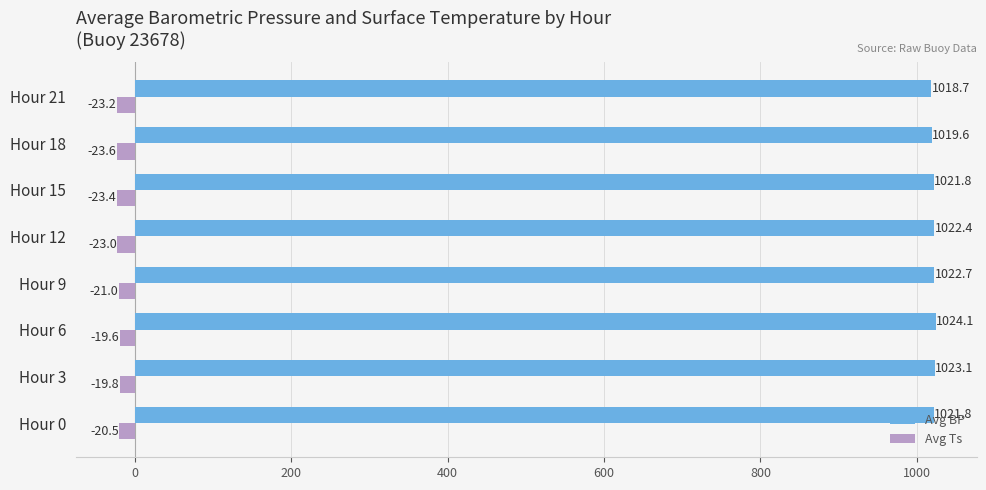

At which category is the sum across all series the highest?

Hour 6